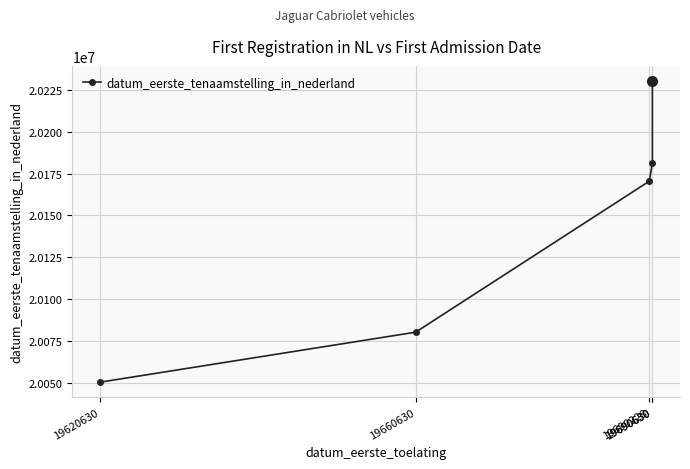

List the labels in order of value, smallest first.

19620630, 19660630, 19690228, 19690630, 19690630